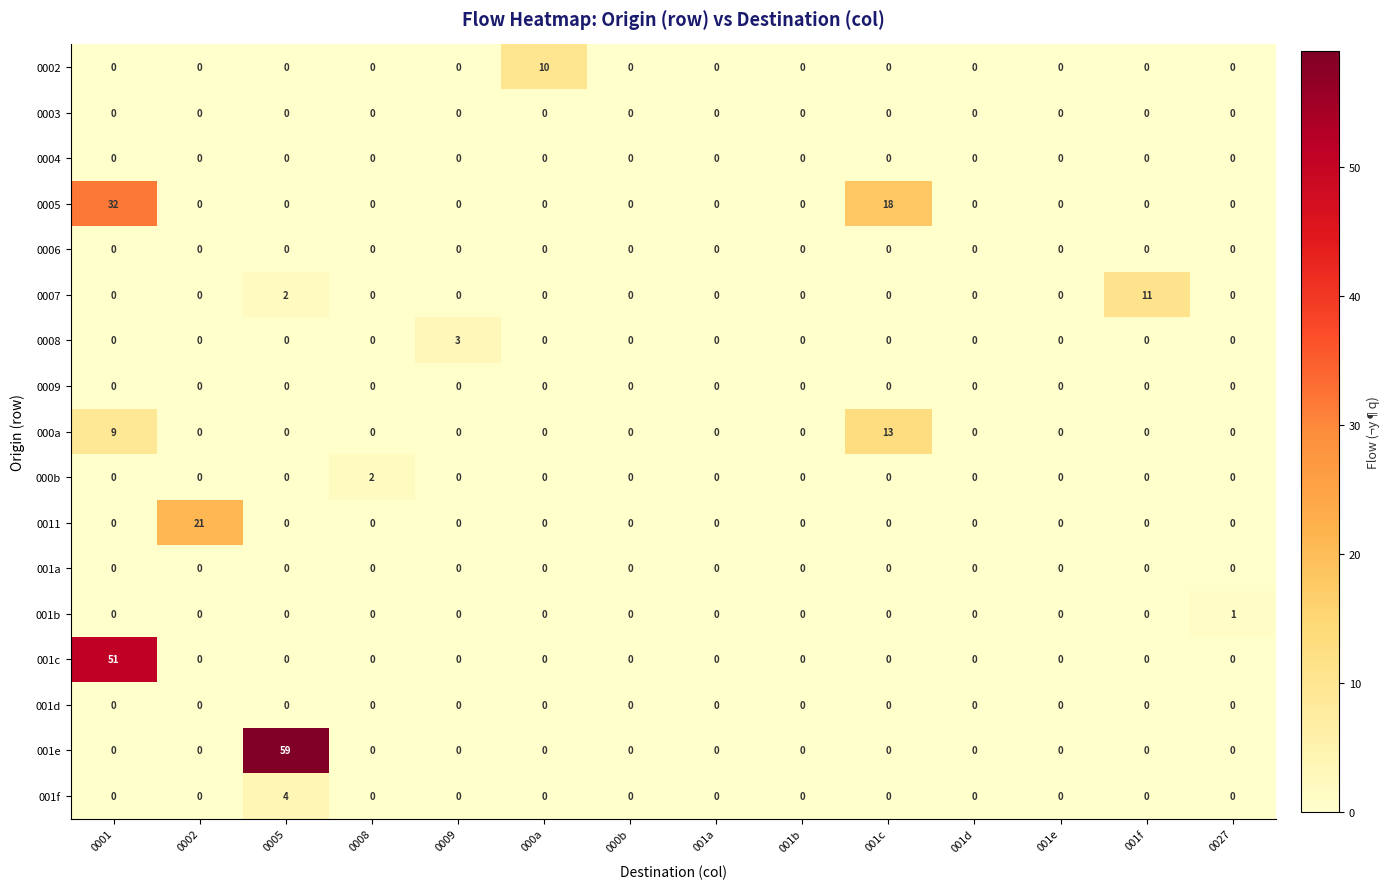

Which series has the widest spread of values?

001e